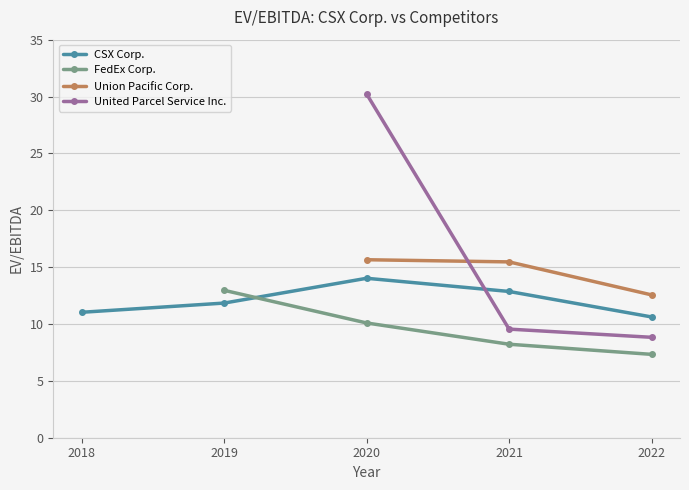

List the labels in order of CSX Corp. value, largest first.

2020, 2021, 2019, 2018, 2022